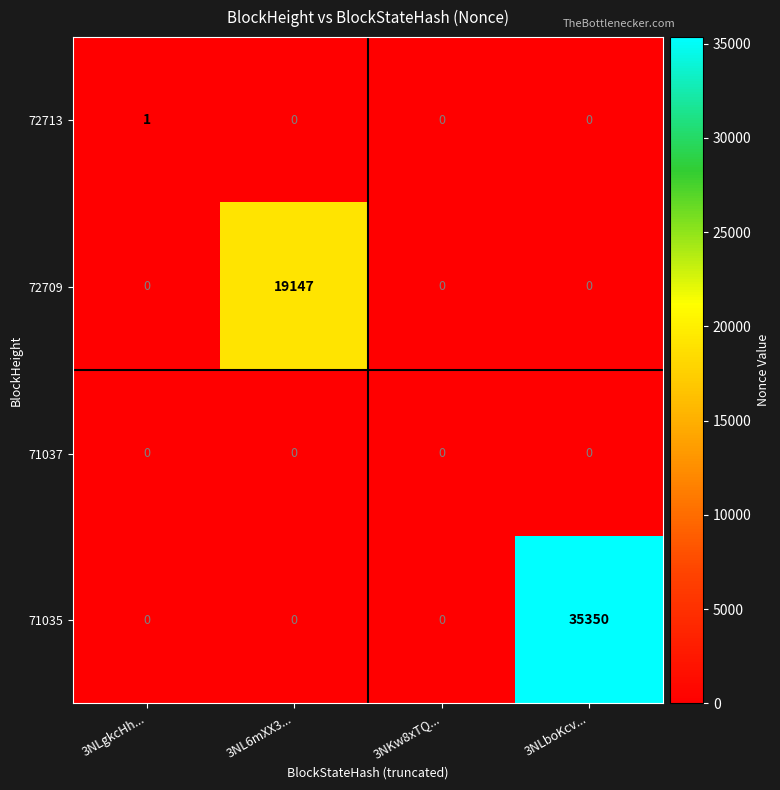

Reading left to right, list all the values displayed in this chart.

72713: 1	0	0	0
72709: 0	19147	0	0
71037: 0	0	0	0
71035: 0	0	0	35350